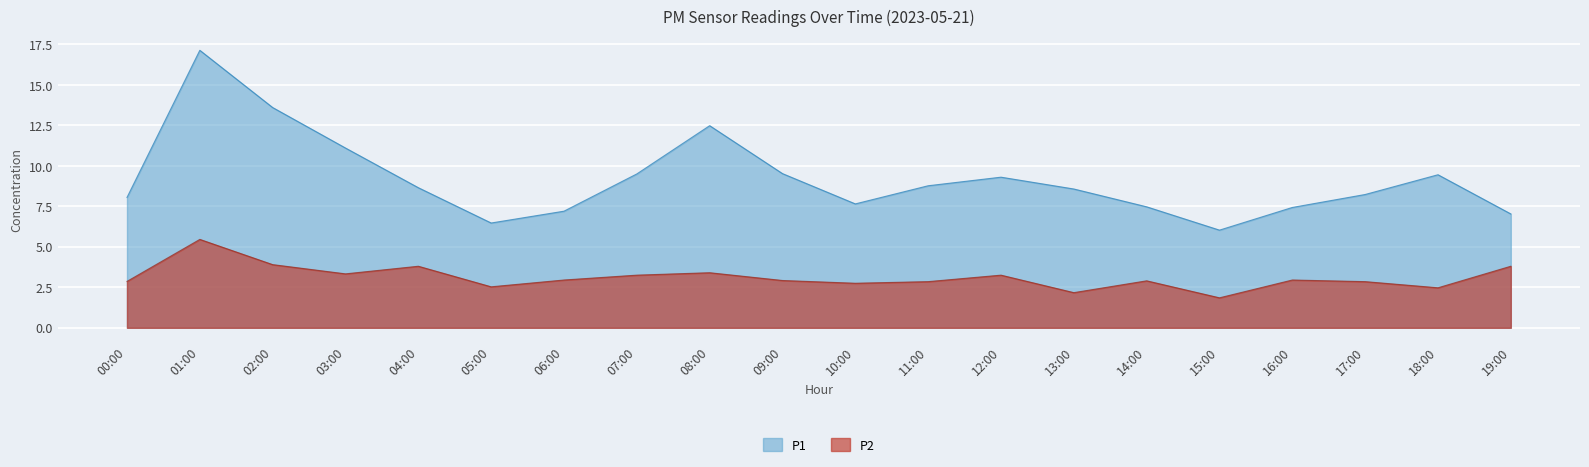

At which category is the sum across all series the highest?

01:00